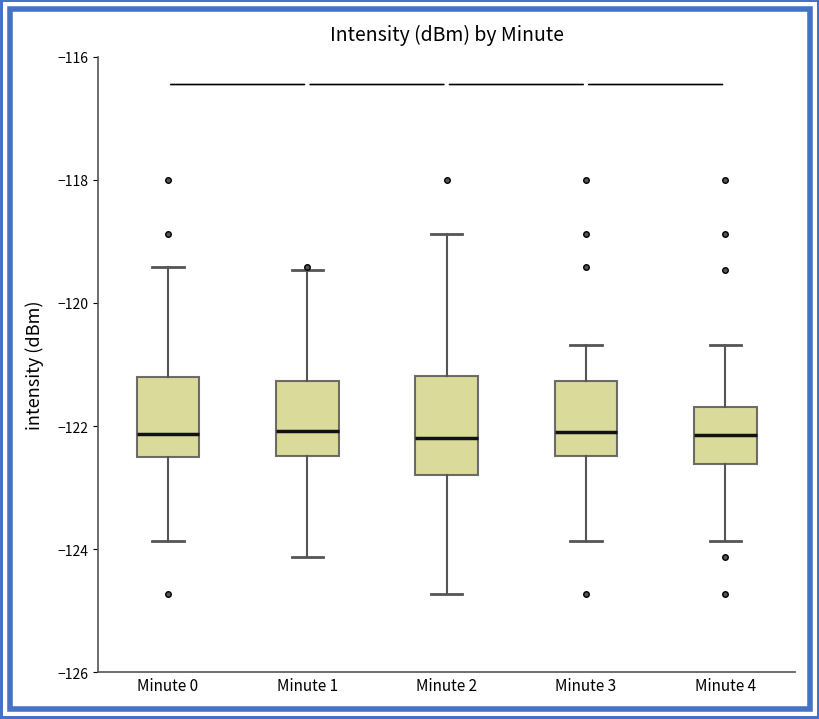

Reading left to right, transcribe this box plot: for each box, give where its median line is, the range the box spans, and where its two whiskers end, as read against the y-axis. The values are not printed on the chart, so give them approximately, as read against the axis.

Minute 0: median -122.2, box -122.6 to -121.2, whiskers -123.8 to -119.4
Minute 1: median -122.0, box -122.4 to -121.2, whiskers -124.2 to -119.4
Minute 2: median -122.2, box -122.8 to -121.2, whiskers -124.8 to -118.8
Minute 3: median -122.0, box -122.4 to -121.2, whiskers -123.8 to -120.6
Minute 4: median -122.2, box -122.6 to -121.6, whiskers -123.8 to -120.6